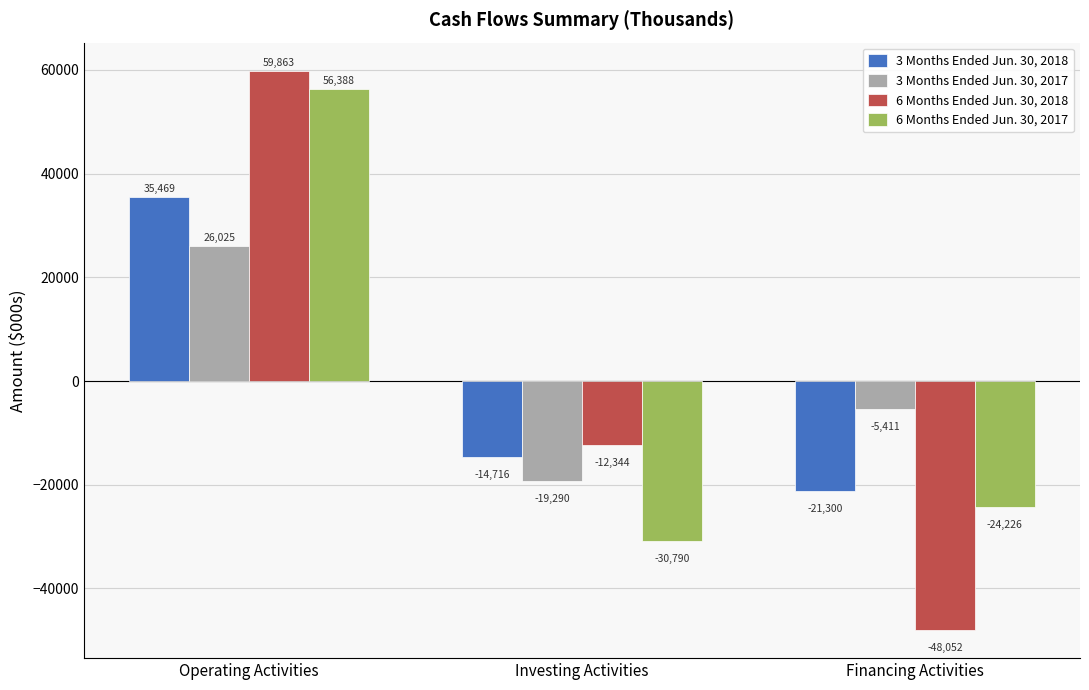

What is the label of the 1st bar from the left?

Operating Activities